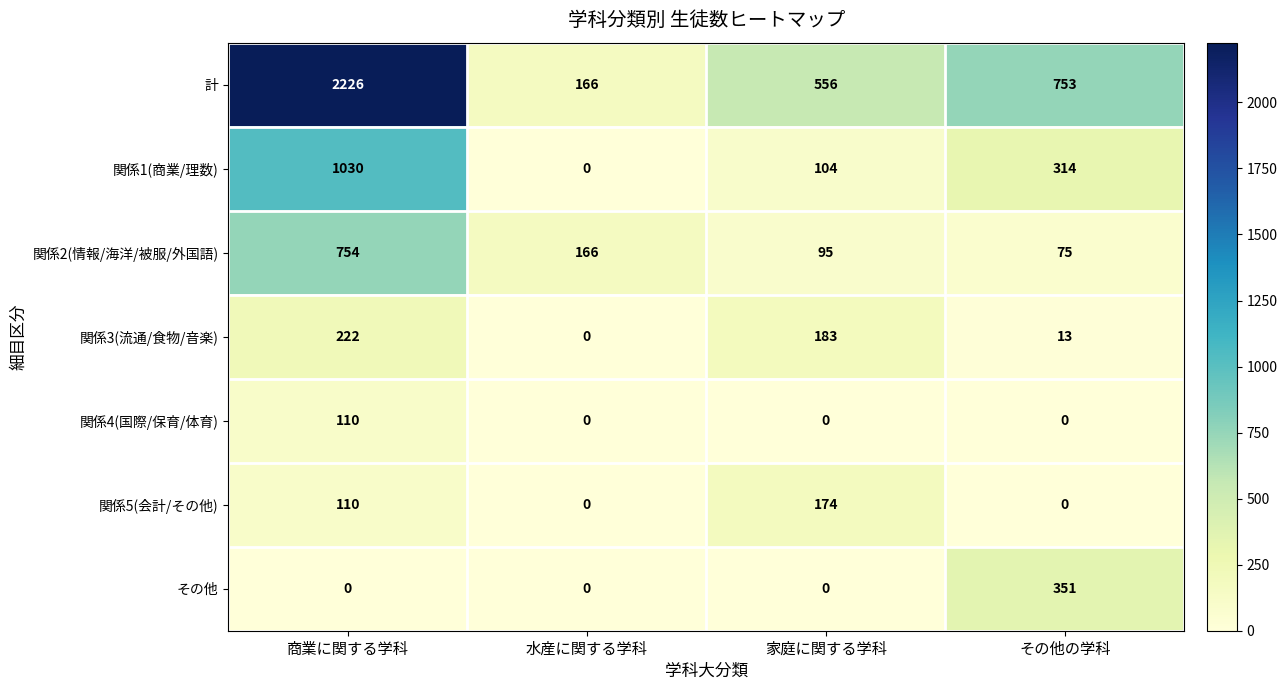

At which label does 計 first exceed 753?

商業に関する学科